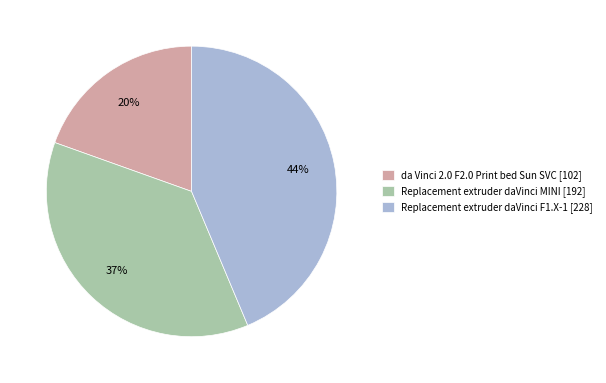

Combined, do da Vinci 2.0 F2.0 Print bed Sun SVC [102] and Replacement extruder daVinci F1.X-1 [228] account for over 50%?

Yes